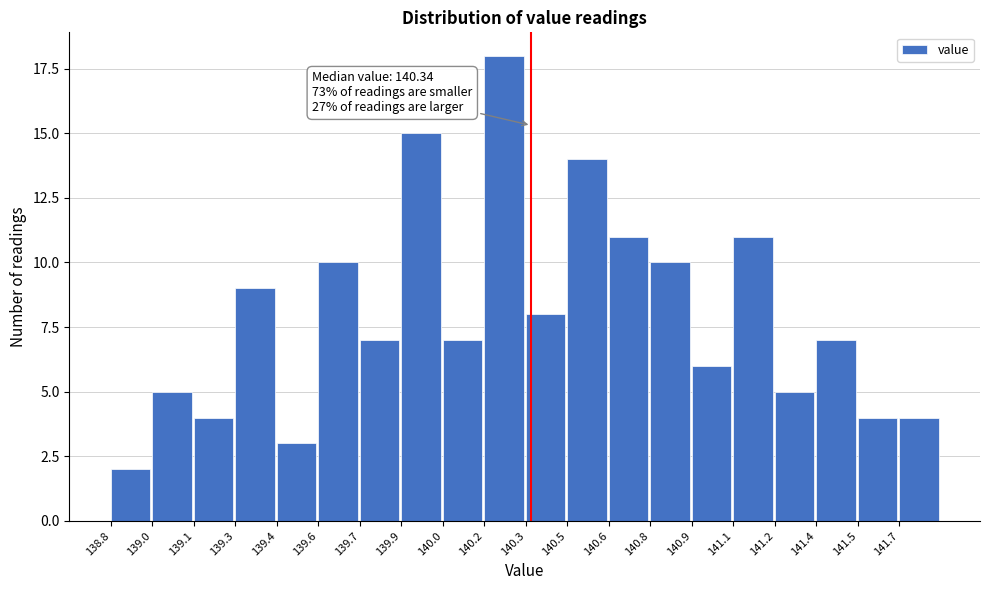

Reading right to left, transcribe all the data shown in this chart.

141.7=4	141.5=4	141.4=7	141.2=5	141.1=11	140.9=6	140.8=10	140.6=11	140.5=14	140.3=8	140.2=18	140.0=7	139.9=15	139.7=7	139.6=10	139.4=3	139.3=9	139.1=4	139.0=5	138.8=2